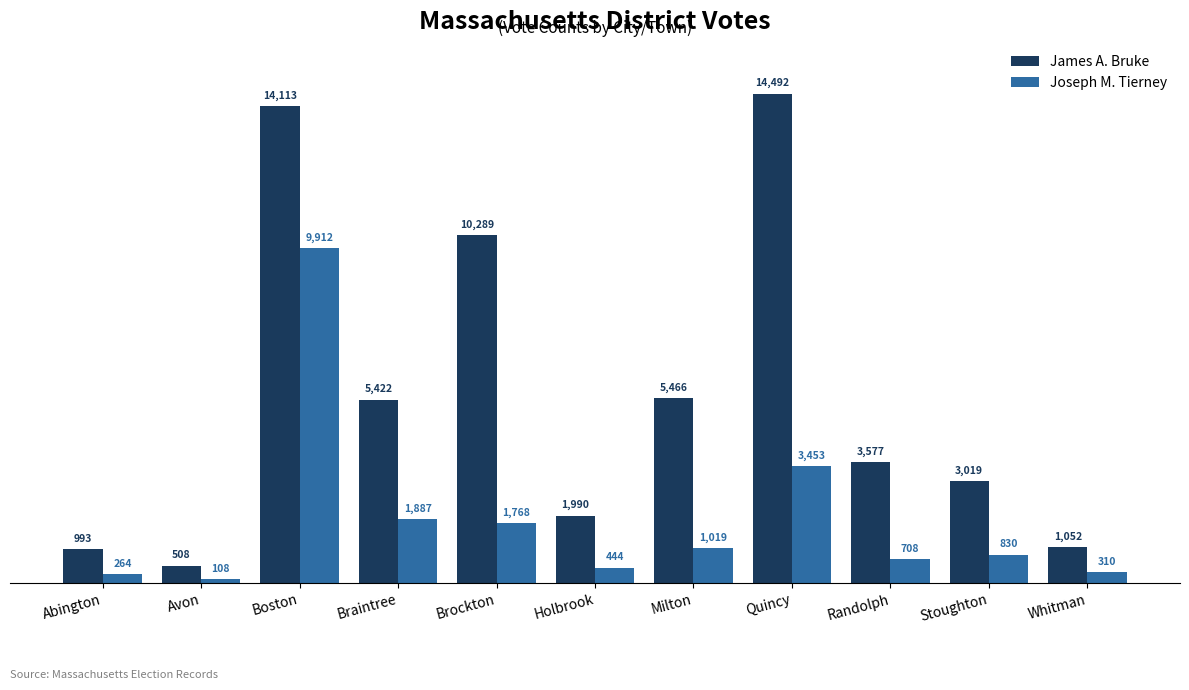

Reading right to left, transcribe all the data shown in this chart.

James A. Bruke: Whitman=1052	Stoughton=3019	Randolph=3577	Quincy=14492	Milton=5466	Holbrook=1990	Brockton=10289	Braintree=5422	Boston=14113	Avon=508	Abington=993
Joseph M. Tierney: Whitman=310	Stoughton=830	Randolph=708	Quincy=3453	Milton=1019	Holbrook=444	Brockton=1768	Braintree=1887	Boston=9912	Avon=108	Abington=264